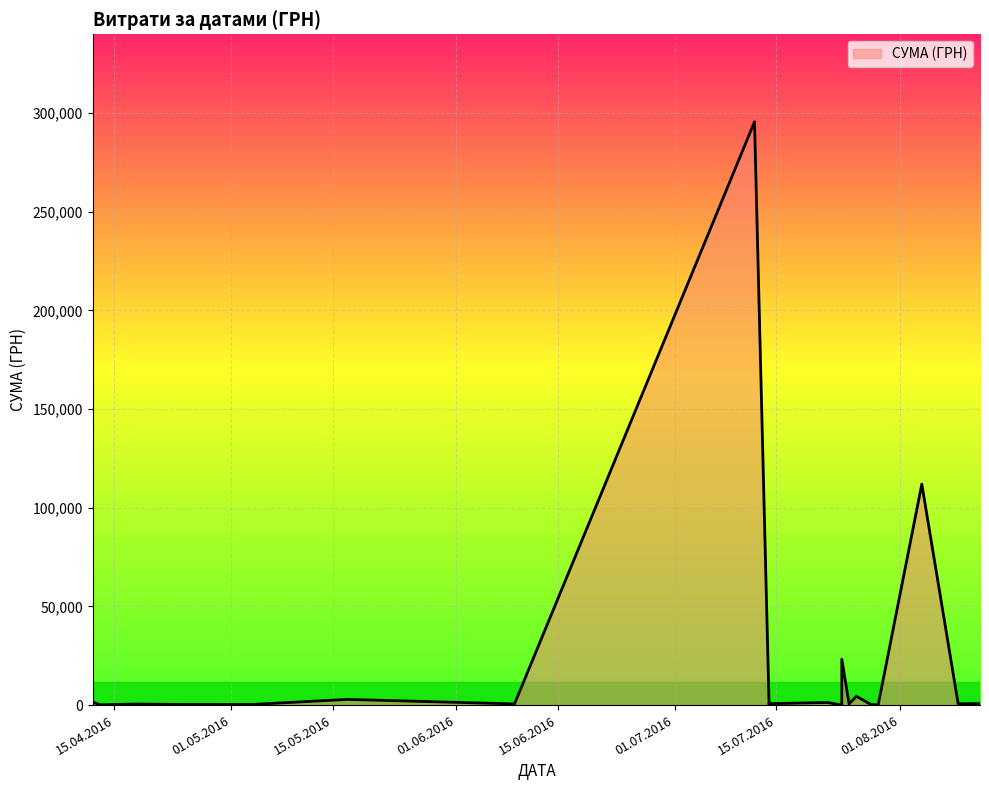

What is the maximum value shown in the chart?

295638.6